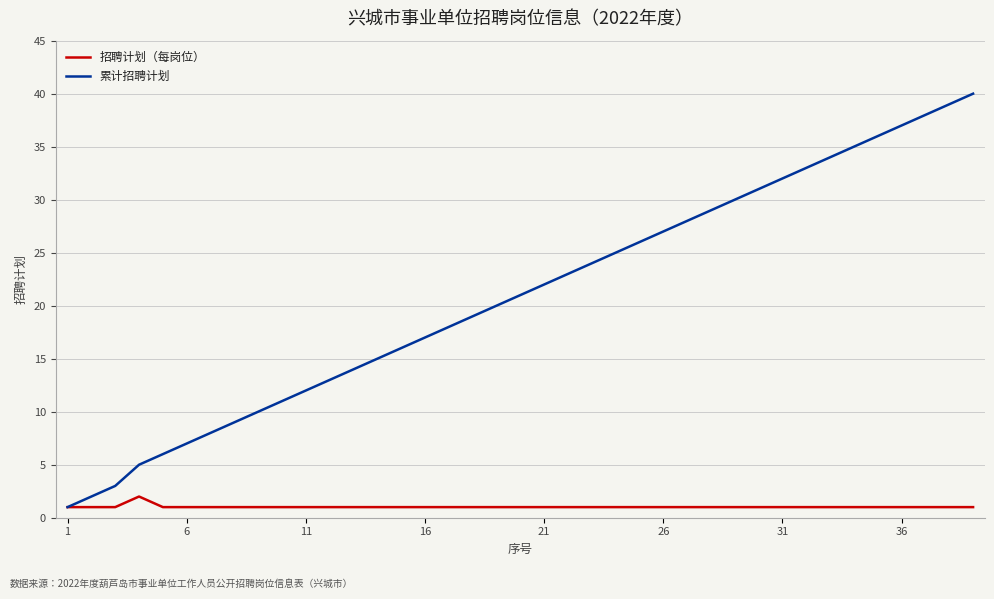

List the series in order of their overall mean, lowest first.

招聘计划（每岗位）, 累计招聘计划